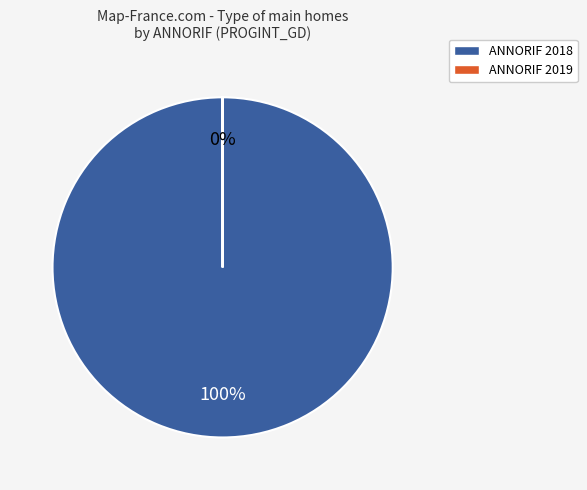

To the nearest percent, what is the difference between the largest and smallest slice percentages?

100%